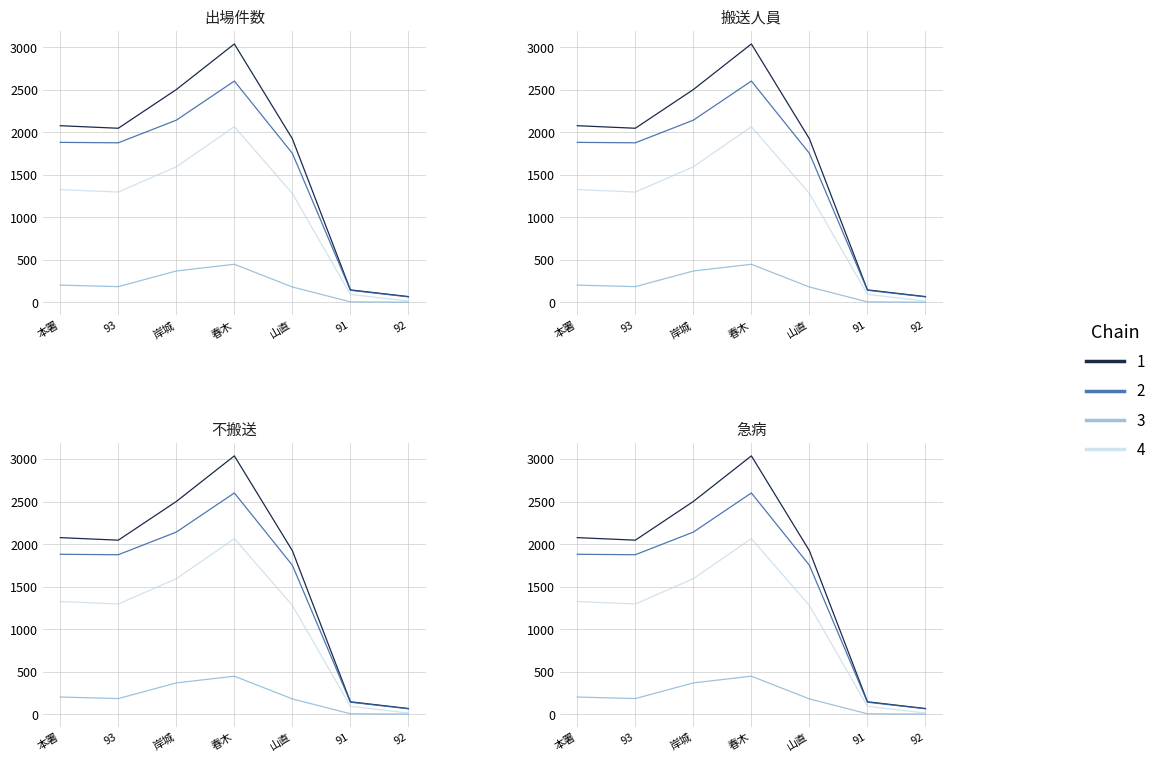

What is the difference between the Chain 3 values at 93 and 92?

183